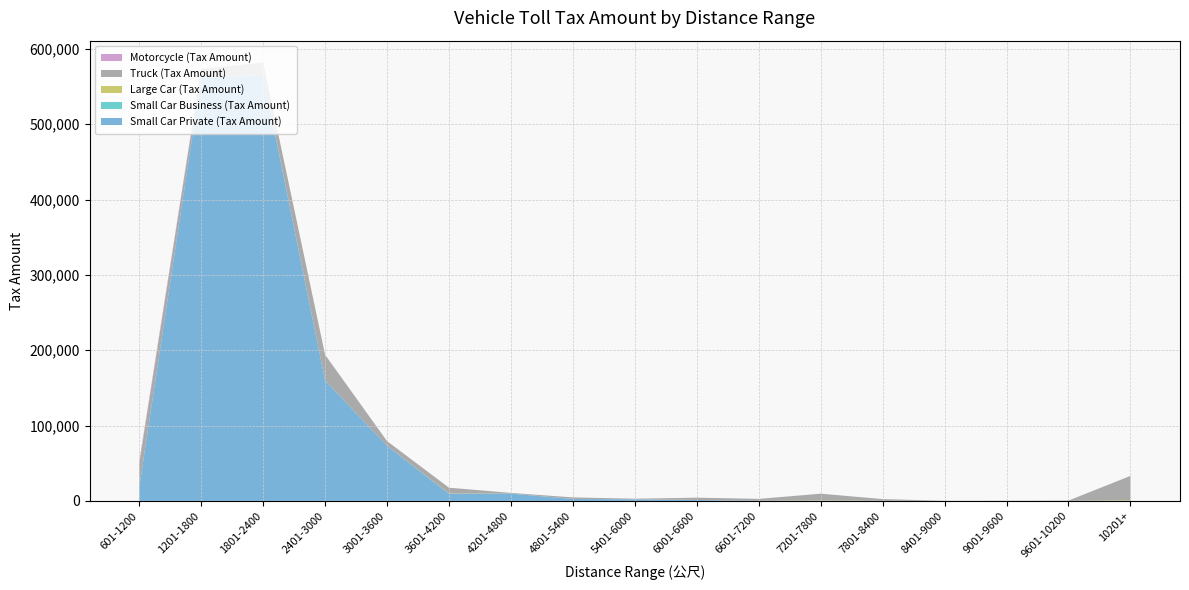

Reading right to left, what are all the values shown in this chart?

Small Car Private (Tax Amount): 0	0	0	0	0	0	117	1243	2127	2588	9686	9547	73165	159850	564655	561896	17803
Small Car Business (Tax Amount): 0	0	0	0	0	0	0	0	0	0	0	16	33	208	953	24	2
Large Car (Tax Amount): 907	0	29	0	176	585	11	40	27	97	50	372	33	13	0	0	0
Truck (Tax Amount): 32272	464	222	167	2284	9004	2603	3049	783	2001	907	7619	6195	34004	16229	11151	30882
Motorcycle (Tax Amount): 0	0	0	0	0	0	0	0	0	0	0	0	0	0	67	883	3370